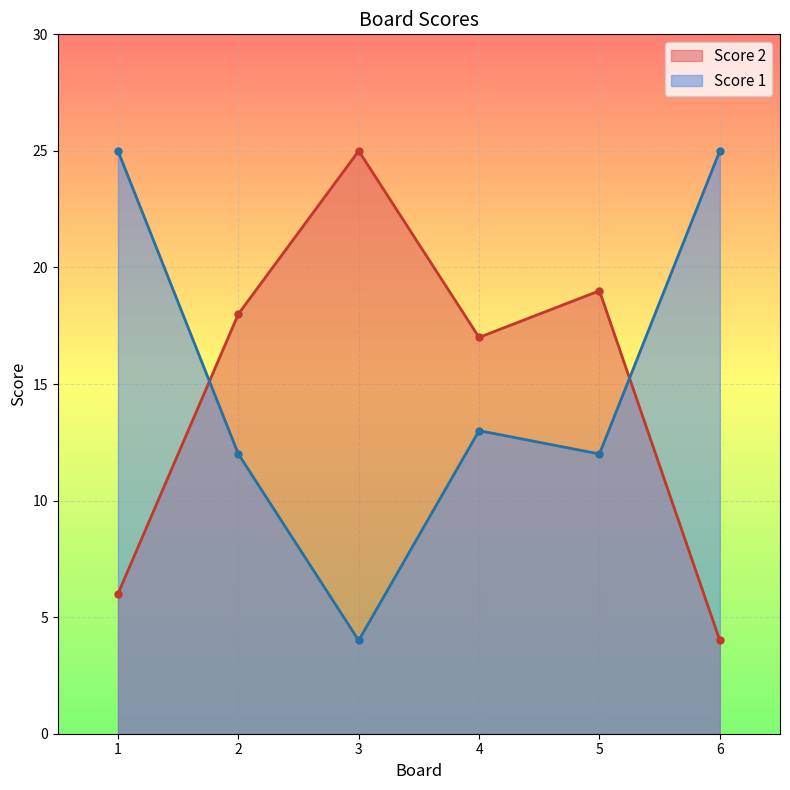

What is the difference between the maximum and minimum values in the Score 2 series?

21